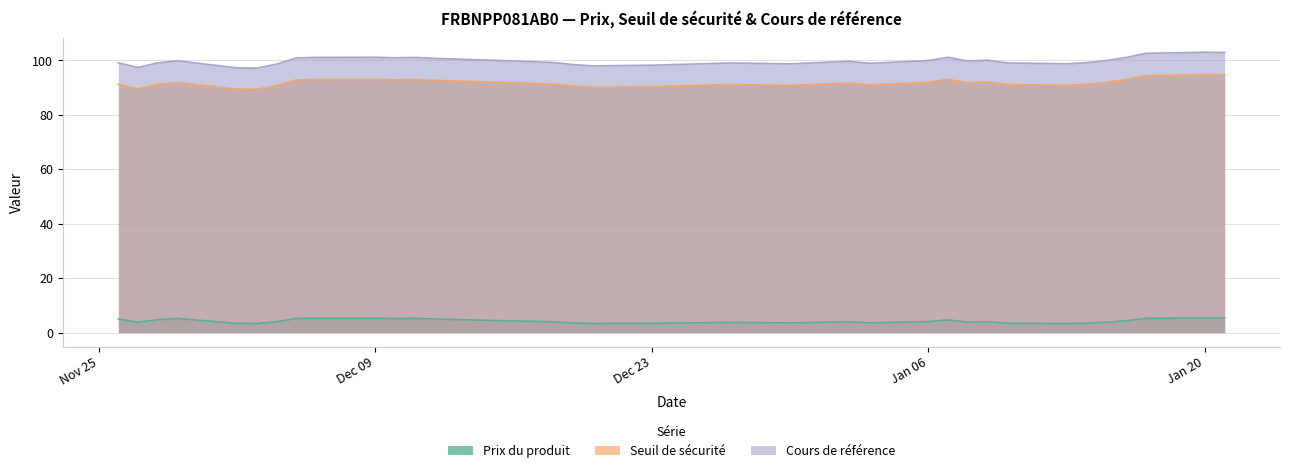

At how many categories does at least one series exceed 37?

35